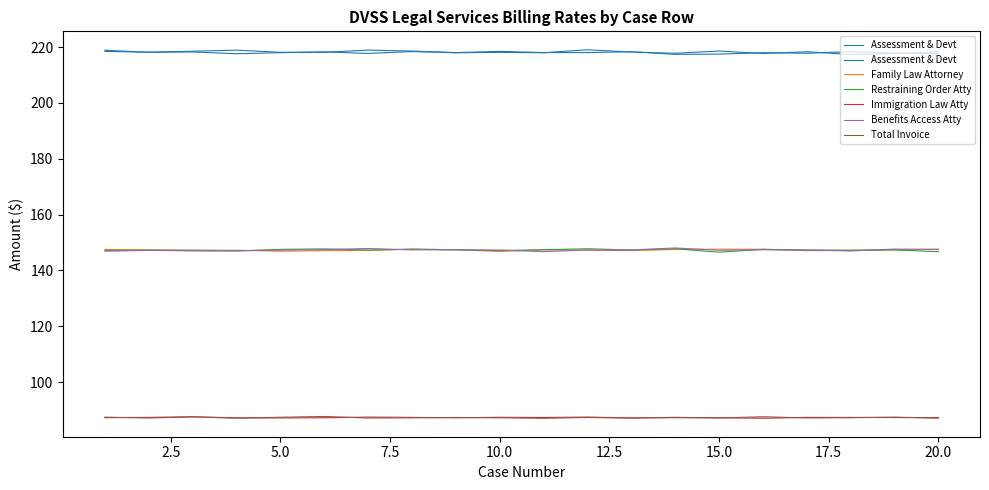

True or false: Benefits Access Atty and Immigration Law Atty intersect in this chart.

False